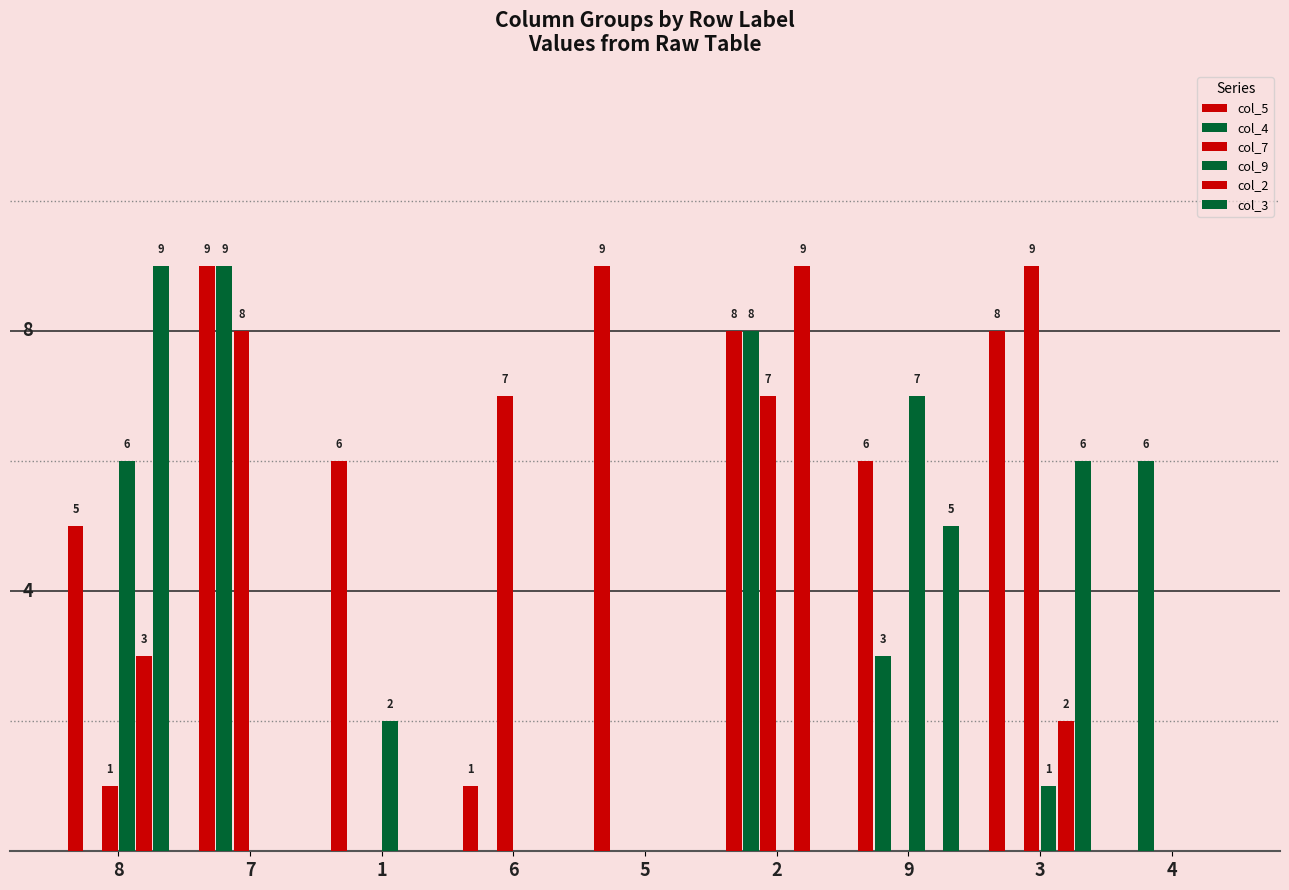

Rank the series at 7 from lowest to highest value.

col_9, col_2, col_3, col_7, col_5, col_4